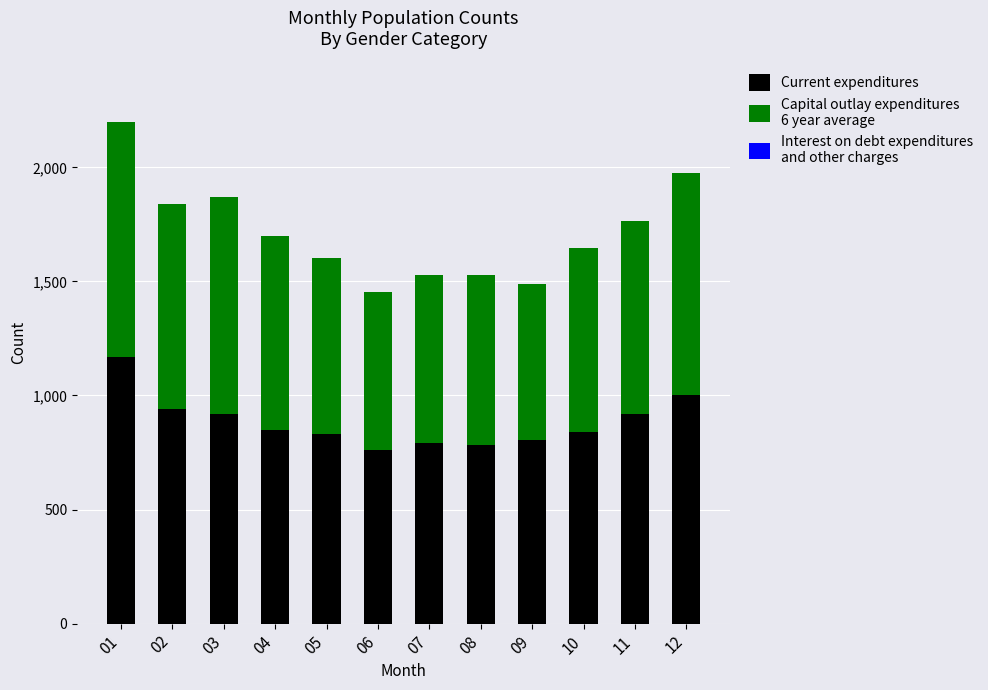

What is the total value across all series at 11?

1763